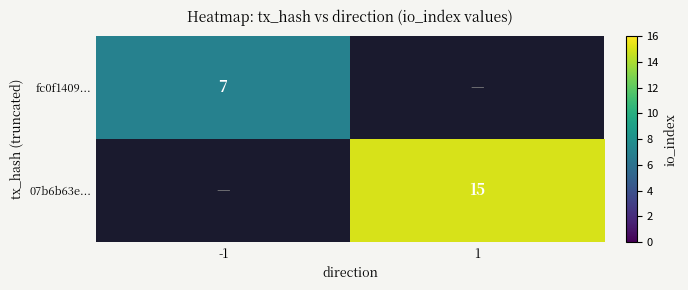

The value of fc0f1409... at -1 is 11. True or false?

False